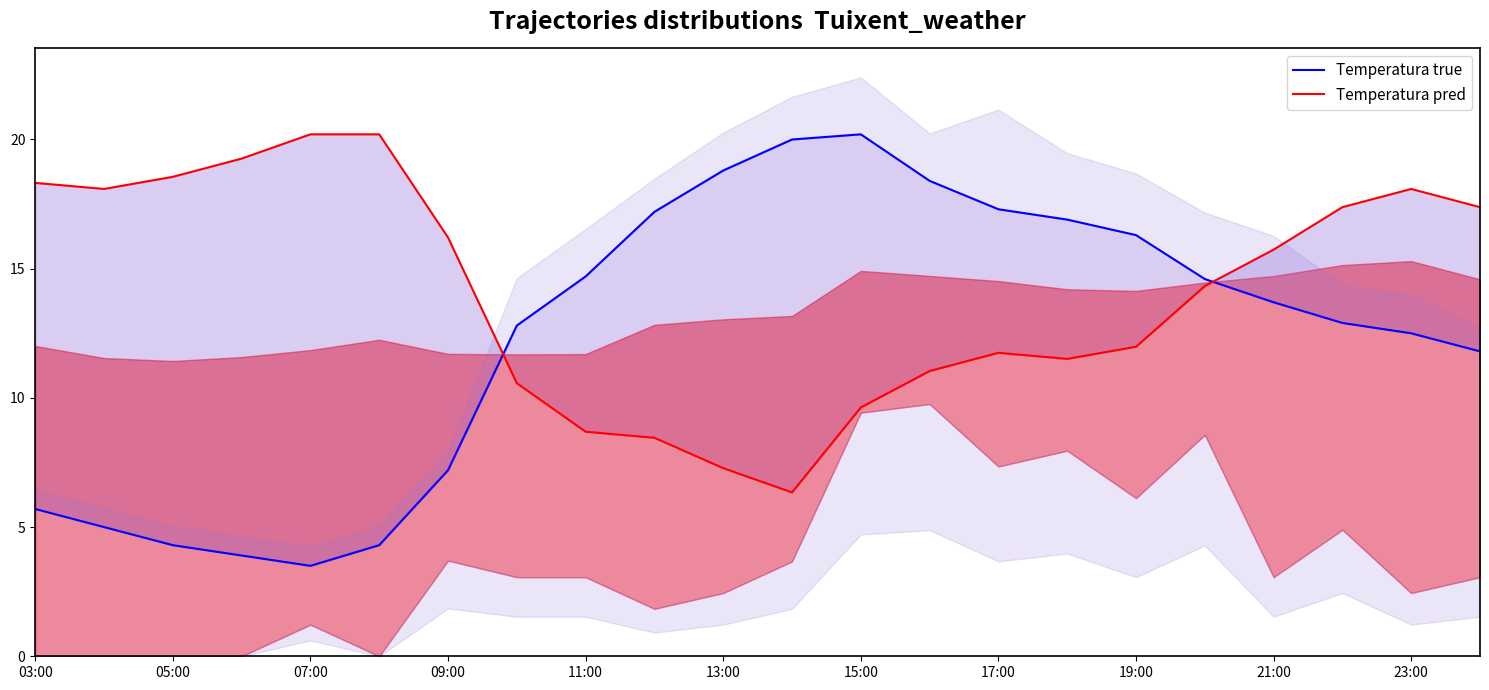

What is the difference between the maximum and second lowest values in the Temperatura true series?

16.3